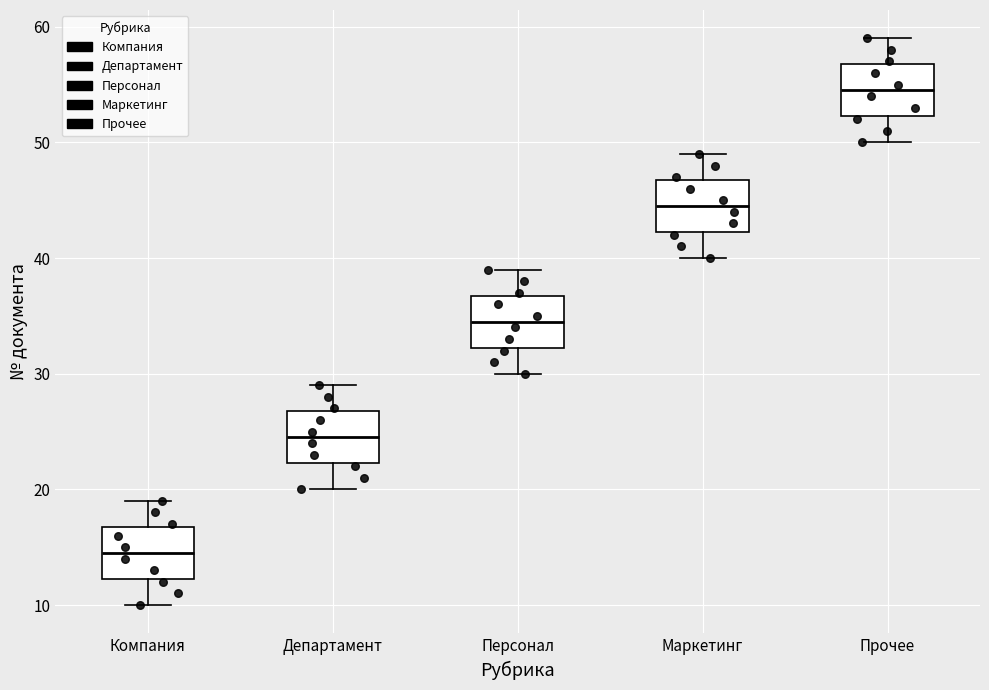

Which box's median line is the highest?

Прочее